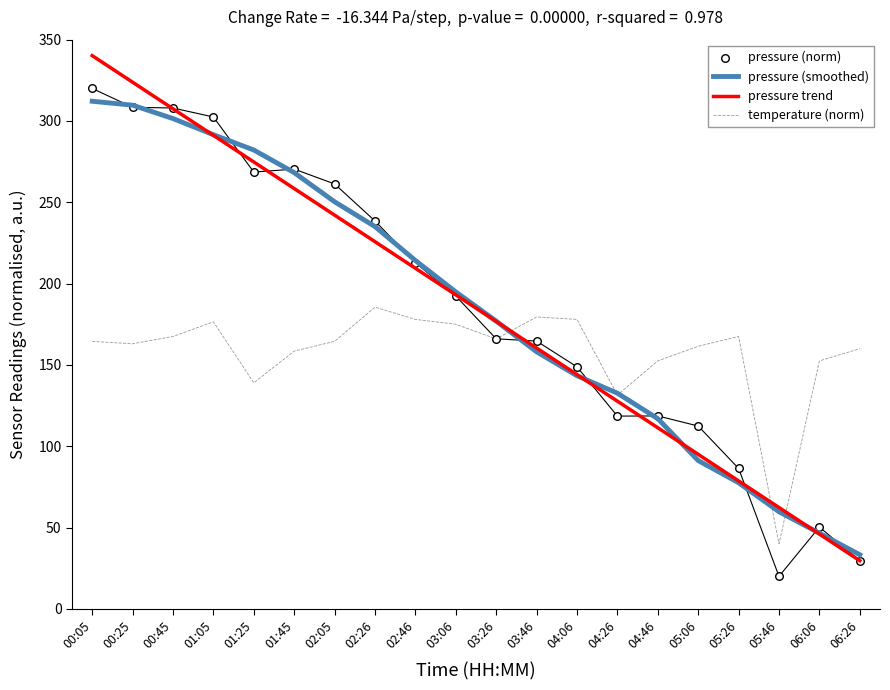

Which series has the largest total across all categories?

pressure (norm)